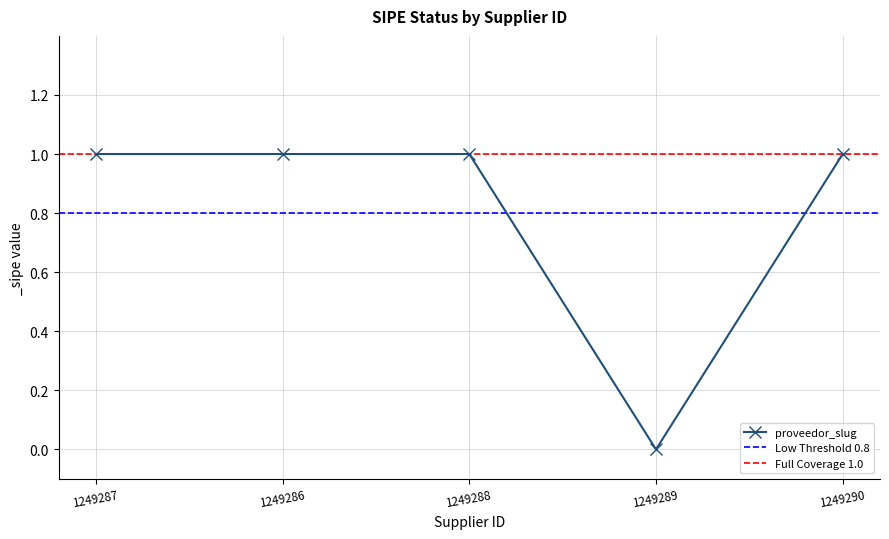

At which label is the value closest to 0?

1249289